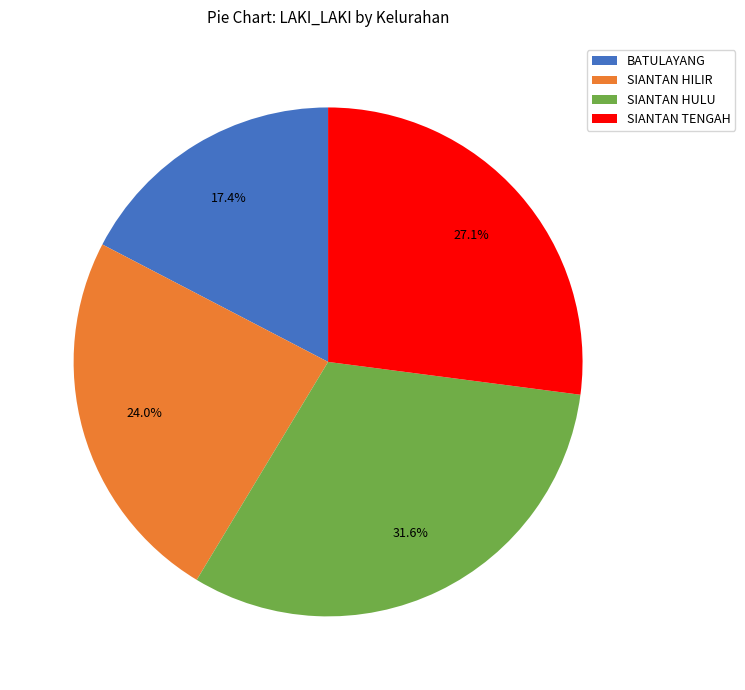

Combined, do SIANTAN HULU and SIANTAN HILIR account for over 50%?

Yes